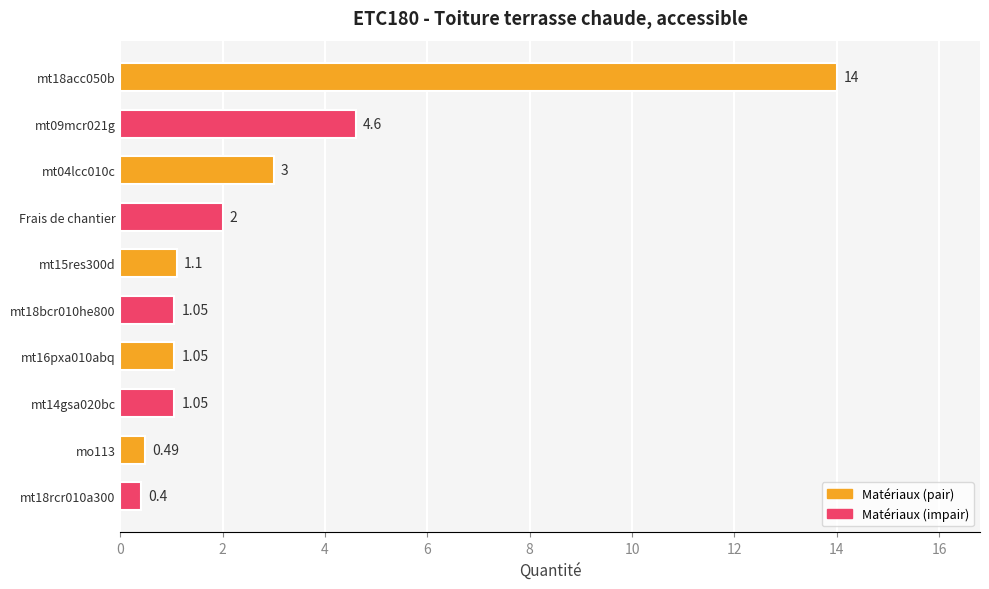

What is the sum of the values at mt18acc050b and mt16pxa010abq?

15.1